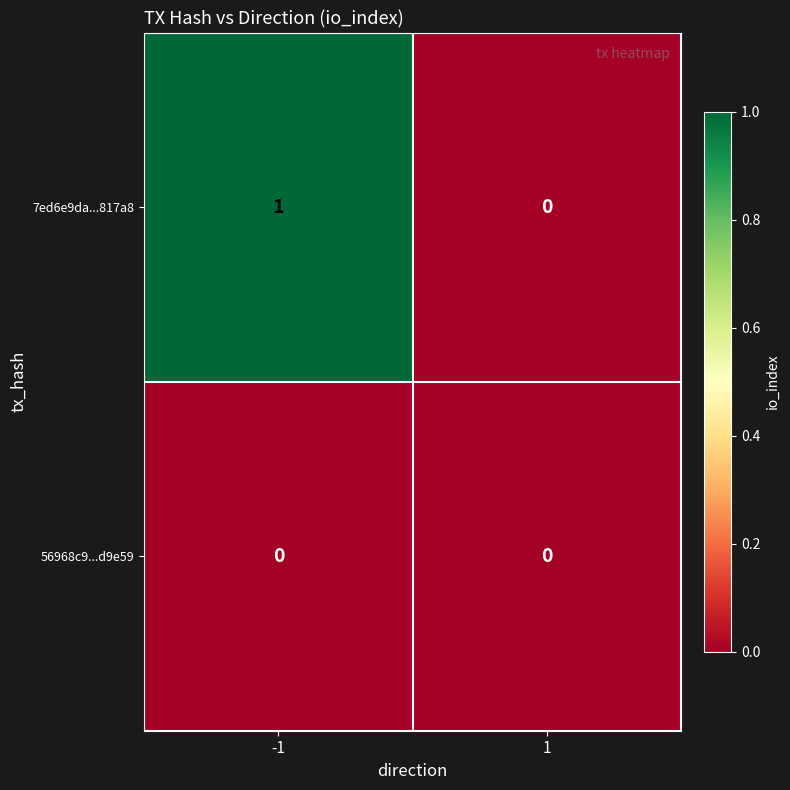

Between -1 and 1, which series saw the biggest shift?

7ed6e9da...817a8